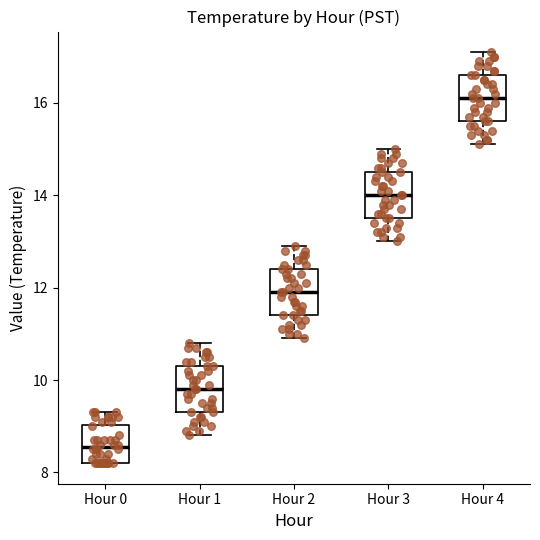

Where does the lower whisker of the box for Hour 4 end on the y-axis? The values are not printed on the chart, so give them approximately, as read against the axis.

15.2